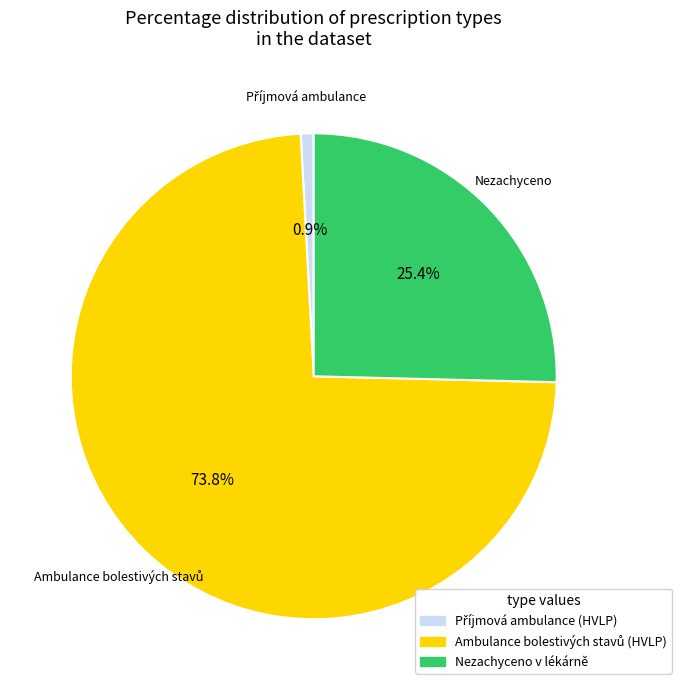

What percentage is the Nezachyceno slice, to the nearest percent?

25%